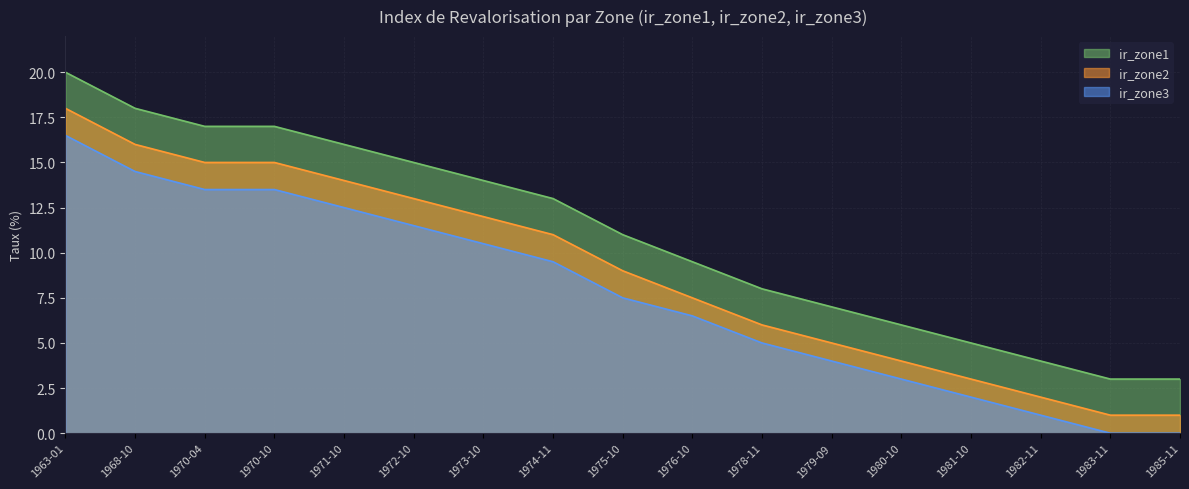

How many lines are shown in the chart?

3